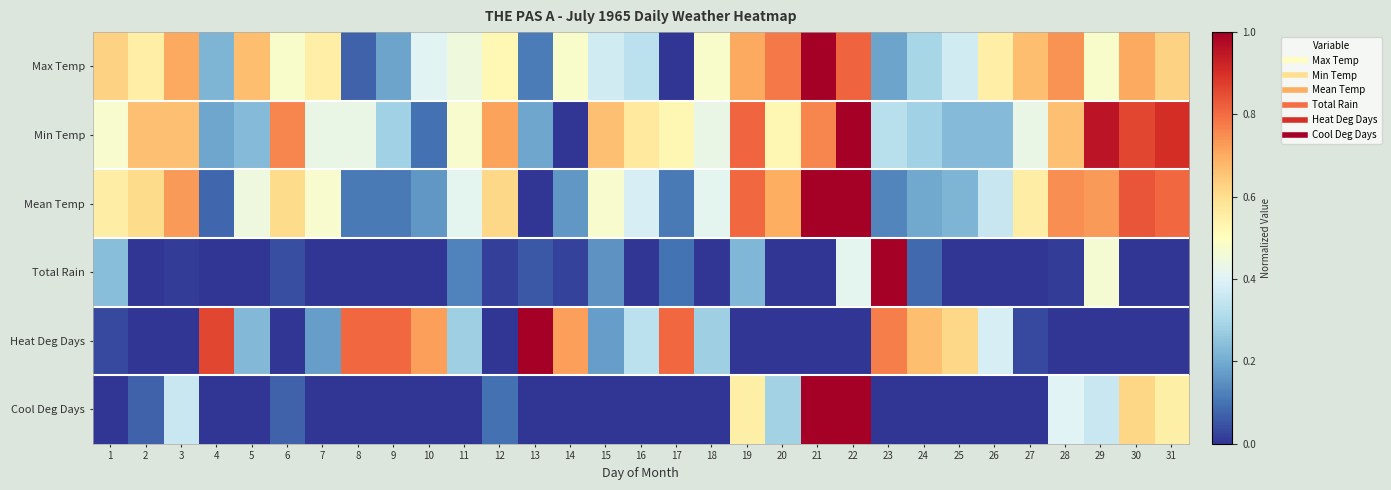

Reading left to right, list all the values displayed in this chart.

Max Temp: 1=0.6	2=0.6	3=0.7	4=0.2	5=0.7	6=0.5	7=0.6	8=0.1	9=0.2	10=0.4	11=0.4	12=0.5	13=0.1	14=0.5	15=0.4	16=0.3	17=0.0	18=0.5	19=0.7	20=0.8	21=1.0	22=0.8	23=0.2	24=0.3	25=0.4	26=0.6	27=0.7	28=0.7	29=0.5	30=0.7	31=0.6
Min Temp: 1=0.5	2=0.7	3=0.7	4=0.2	5=0.2	6=0.8	7=0.4	8=0.4	9=0.3	10=0.1	11=0.5	12=0.7	13=0.2	14=0.0	15=0.7	16=0.6	17=0.5	18=0.4	19=0.8	20=0.5	21=0.8	22=1.0	23=0.3	24=0.3	25=0.2	26=0.2	27=0.4	28=0.7	29=1.0	30=0.9	31=0.9
Mean Temp: 1=0.6	2=0.6	3=0.7	4=0.1	5=0.4	6=0.6	7=0.5	8=0.1	9=0.1	10=0.2	11=0.4	12=0.6	13=0.0	14=0.2	15=0.5	16=0.4	17=0.1	18=0.4	19=0.8	20=0.7	21=1.0	22=1.0	23=0.1	24=0.2	25=0.2	26=0.4	27=0.6	28=0.7	29=0.7	30=0.8	31=0.8
Total Rain: 1=0.2	2=0.0	3=0.0	4=0.0	5=0.0	6=0.0	7=0.0	8=0.0	9=0.0	10=0.0	11=0.1	12=0.0	13=0.1	14=0.0	15=0.2	16=0.0	17=0.1	18=0.0	19=0.2	20=0.0	21=0.0	22=0.4	23=1.0	24=0.1	25=0.0	26=0.0	27=0.0	28=0.0	29=0.5	30=0.0	31=0.0
Heat Deg Days: 1=0.0	2=0.0	3=0.0	4=0.9	5=0.2	6=0.0	7=0.2	8=0.8	9=0.8	10=0.7	11=0.3	12=0.0	13=1.0	14=0.7	15=0.2	16=0.3	17=0.8	18=0.3	19=0.0	20=0.0	21=0.0	22=0.0	23=0.8	24=0.7	25=0.6	26=0.4	27=0.0	28=0.0	29=0.0	30=0.0	31=0.0
Cool Deg Days: 1=0.0	2=0.1	3=0.4	4=0.0	5=0.0	6=0.1	7=0.0	8=0.0	9=0.0	10=0.0	11=0.0	12=0.1	13=0.0	14=0.0	15=0.0	16=0.0	17=0.0	18=0.0	19=0.5	20=0.3	21=1.0	22=1.0	23=0.0	24=0.0	25=0.0	26=0.0	27=0.0	28=0.4	29=0.4	30=0.6	31=0.5